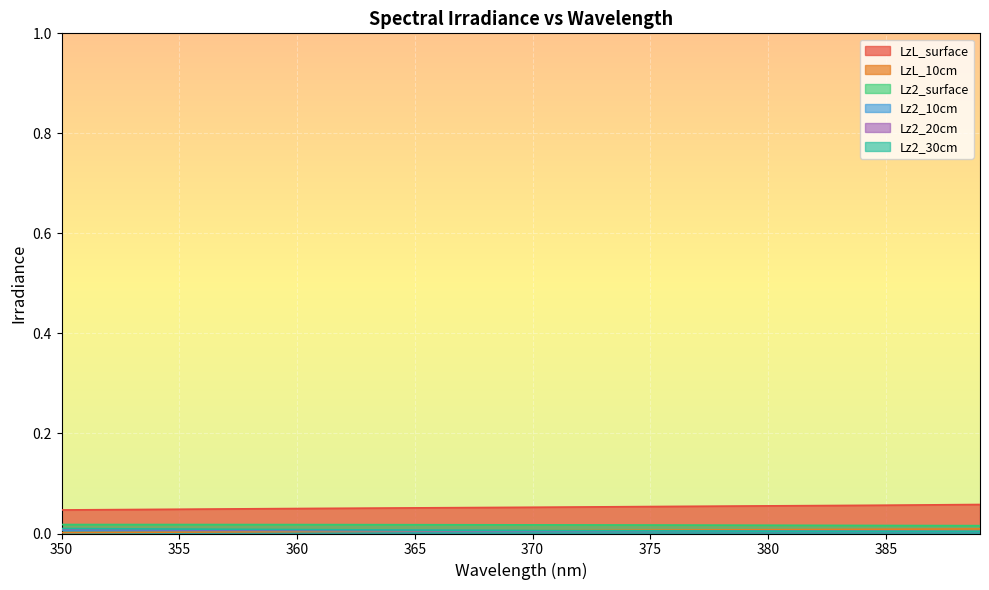

How many lines are shown in the chart?

6